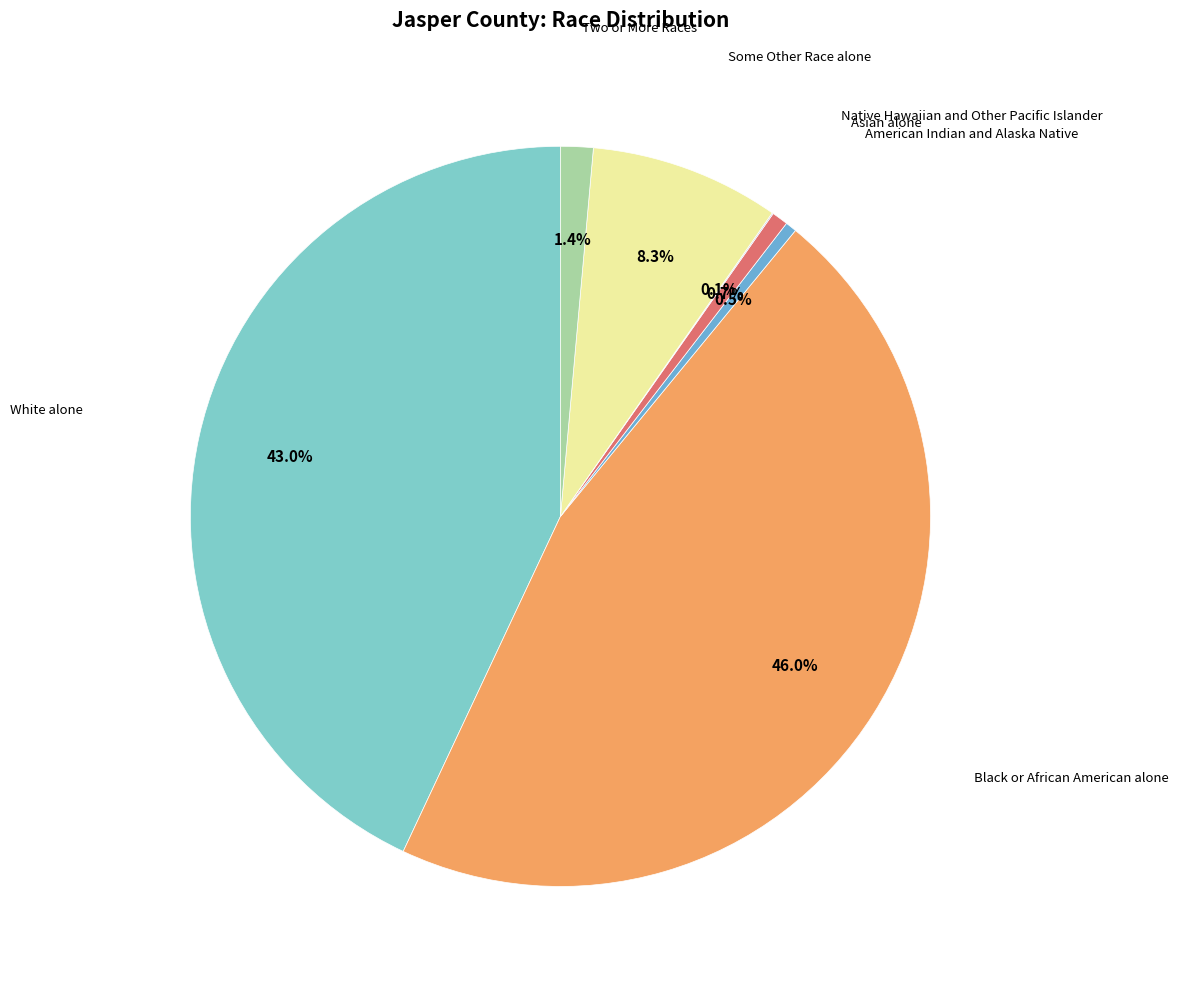

Which category has the biggest portion of the pie?

Black or African American alone